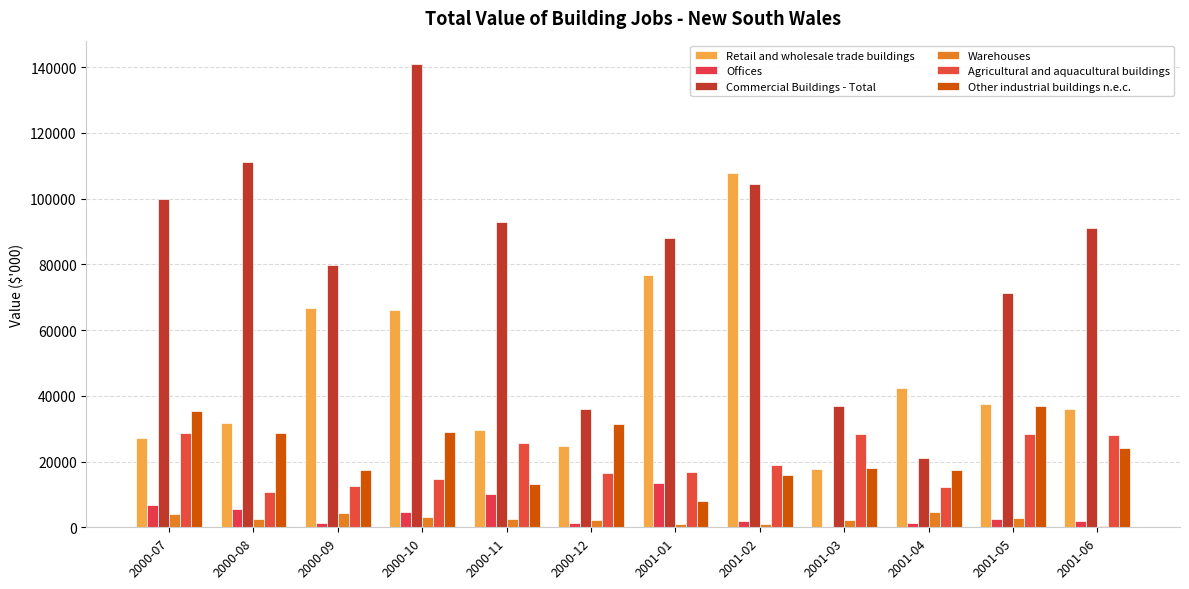

Where is Commercial Buildings - Total nearest to the value 81042?

2000-09